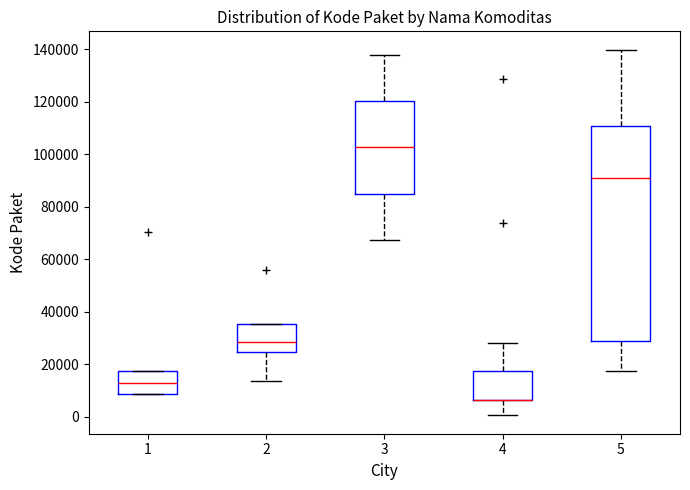

Where does the lower whisker of the box at x = 5 end on the y-axis? The values are not printed on the chart, so give them approximately, as read against the axis.

18000